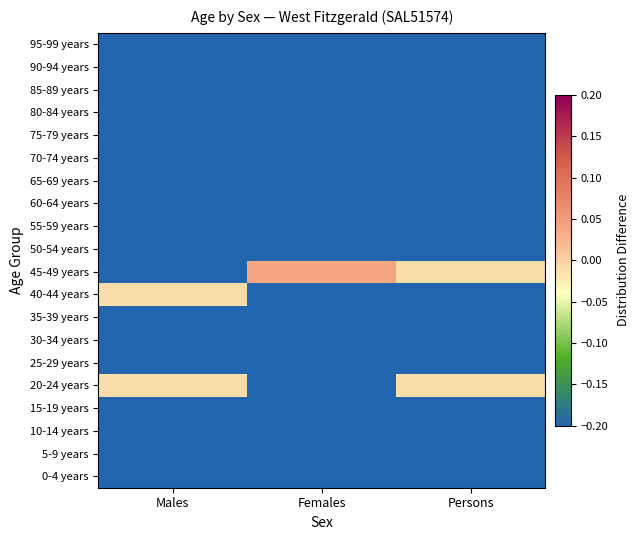

Reading left to right, transcribe all the data shown in this chart.

0-4 years: Males=-0.2	Females=-0.2	Persons=-0.2
5-9 years: Males=-0.2	Females=-0.2	Persons=-0.2
10-14 years: Males=-0.2	Females=-0.2	Persons=-0.2
15-19 years: Males=-0.2	Females=-0.2	Persons=-0.2
20-24 years: Males=-0.0	Females=-0.2	Persons=-0.0
25-29 years: Males=-0.2	Females=-0.2	Persons=-0.2
30-34 years: Males=-0.2	Females=-0.2	Persons=-0.2
35-39 years: Males=-0.2	Females=-0.2	Persons=-0.2
40-44 years: Males=-0.0	Females=-0.2	Persons=-0.2
45-49 years: Males=-0.2	Females=0.0	Persons=-0.0
50-54 years: Males=-0.2	Females=-0.2	Persons=-0.2
55-59 years: Males=-0.2	Females=-0.2	Persons=-0.2
60-64 years: Males=-0.2	Females=-0.2	Persons=-0.2
65-69 years: Males=-0.2	Females=-0.2	Persons=-0.2
70-74 years: Males=-0.2	Females=-0.2	Persons=-0.2
75-79 years: Males=-0.2	Females=-0.2	Persons=-0.2
80-84 years: Males=-0.2	Females=-0.2	Persons=-0.2
85-89 years: Males=-0.2	Females=-0.2	Persons=-0.2
90-94 years: Males=-0.2	Females=-0.2	Persons=-0.2
95-99 years: Males=-0.2	Females=-0.2	Persons=-0.2